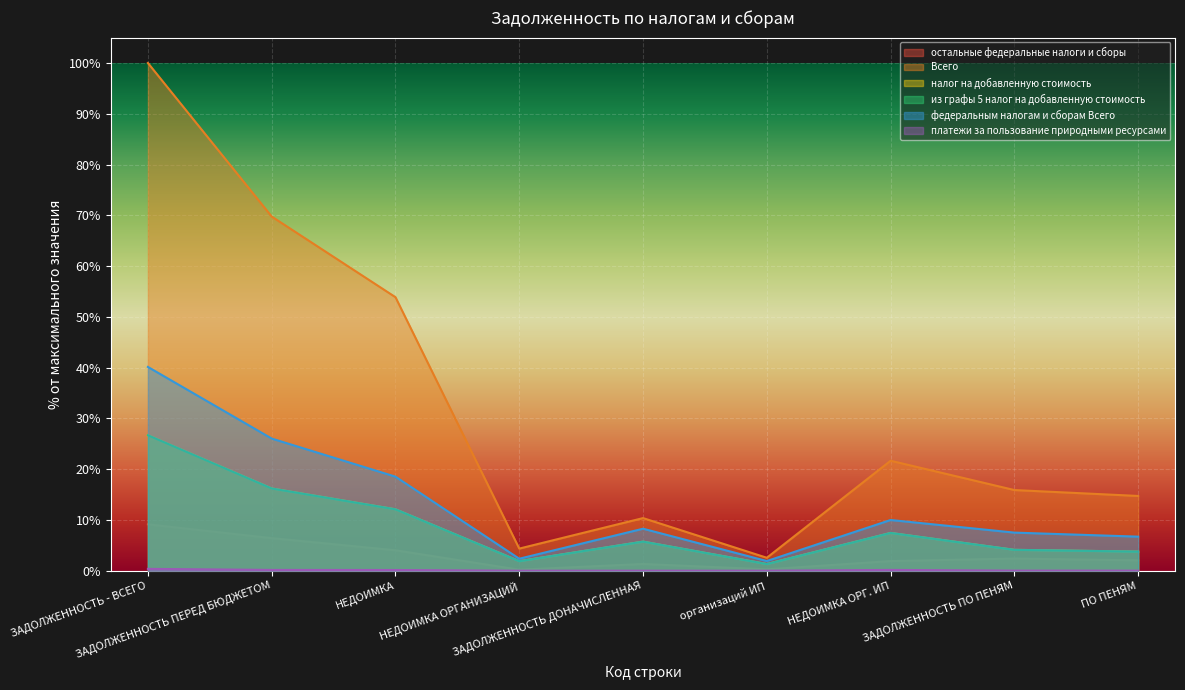

What value does the остальные федеральные налоги и сборы series have at НЕДОИМКА ОРГАНИЗАЦИЙ?

0.2